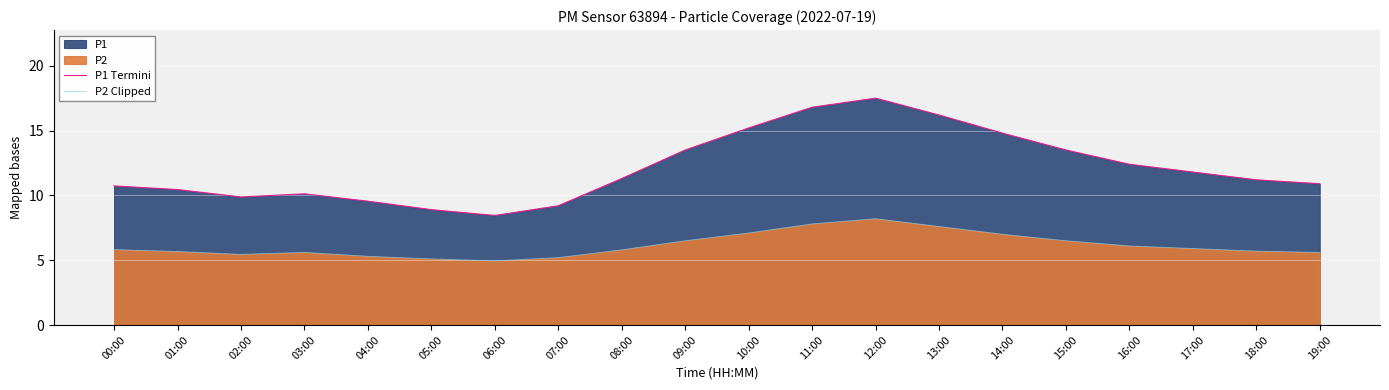

What is the label of the 17th point from the left?

16:00